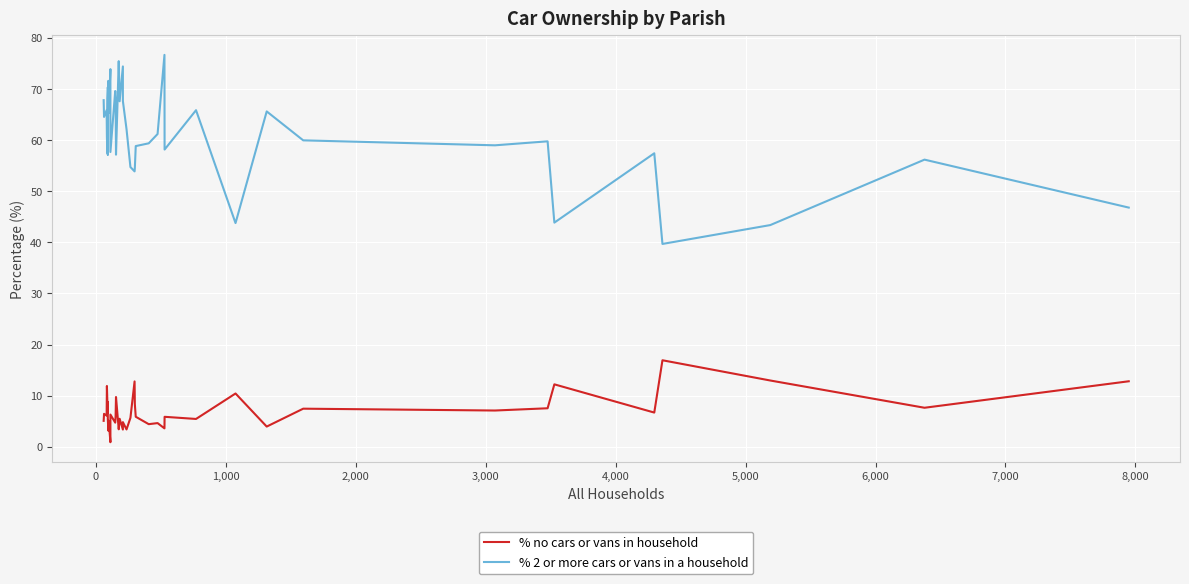

Which series has the largest range (max minus min)?

% 2 or more cars or vans in a household